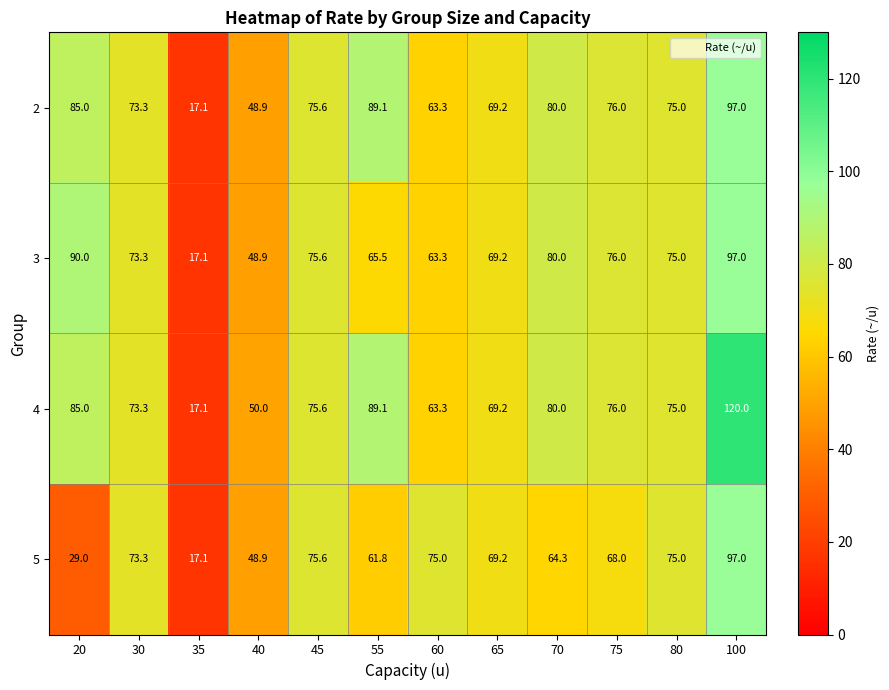

How many categories are shown in the chart?

12